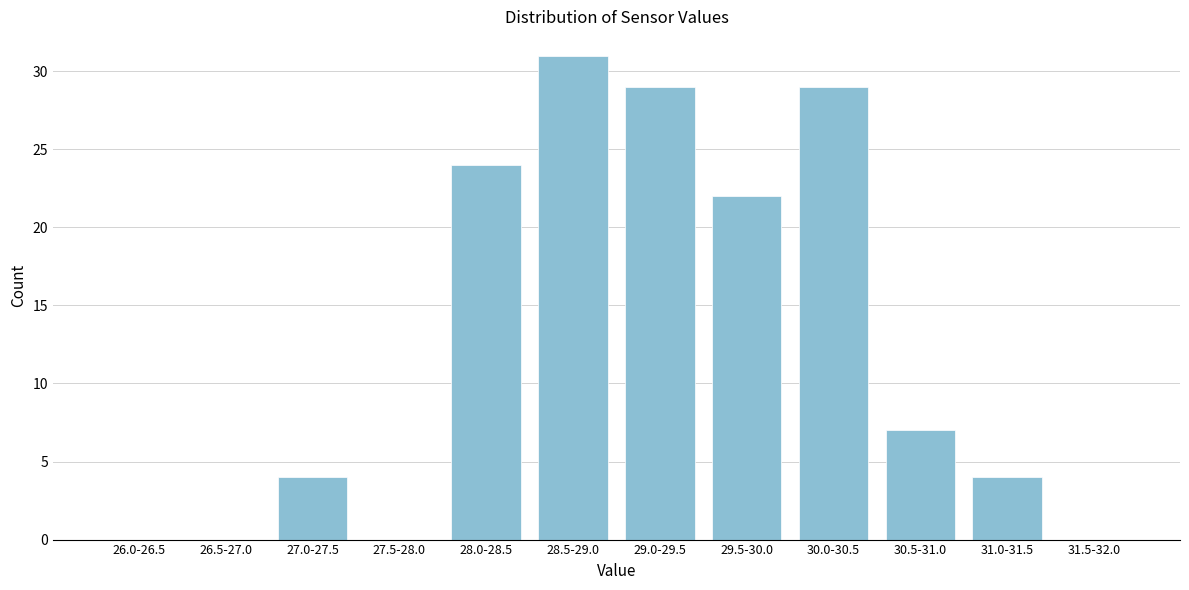

At which label is the value closest to 15?

29.5-30.0